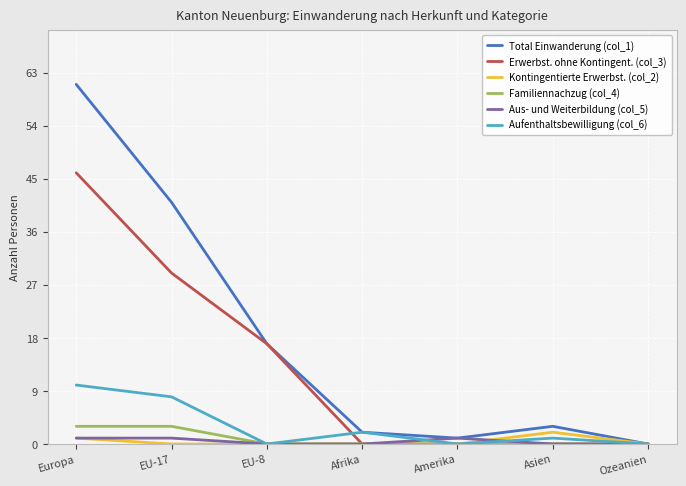

Which series has the largest total across all categories?

Total Einwanderung (col_1)